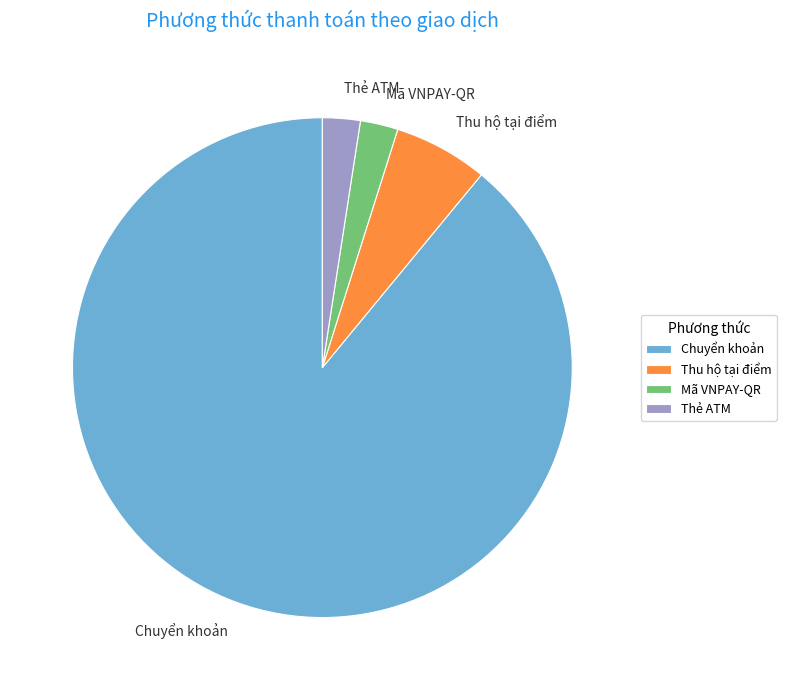

Which slice is the largest?

Chuyển khoản